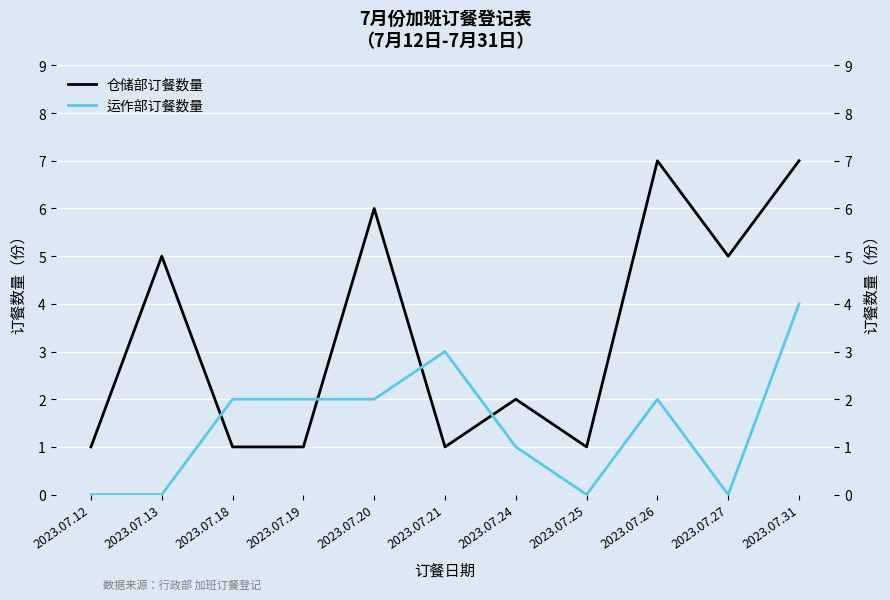

Which series ends up on top after the final intersection of 运作部订餐数量 and 仓储部订餐数量?

仓储部订餐数量